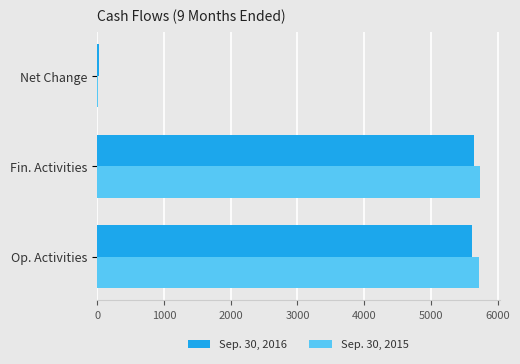

Is the value of Sep. 30, 2015 at Fin. Activities greater than the value of Sep. 30, 2016 at Op. Activities?

Yes